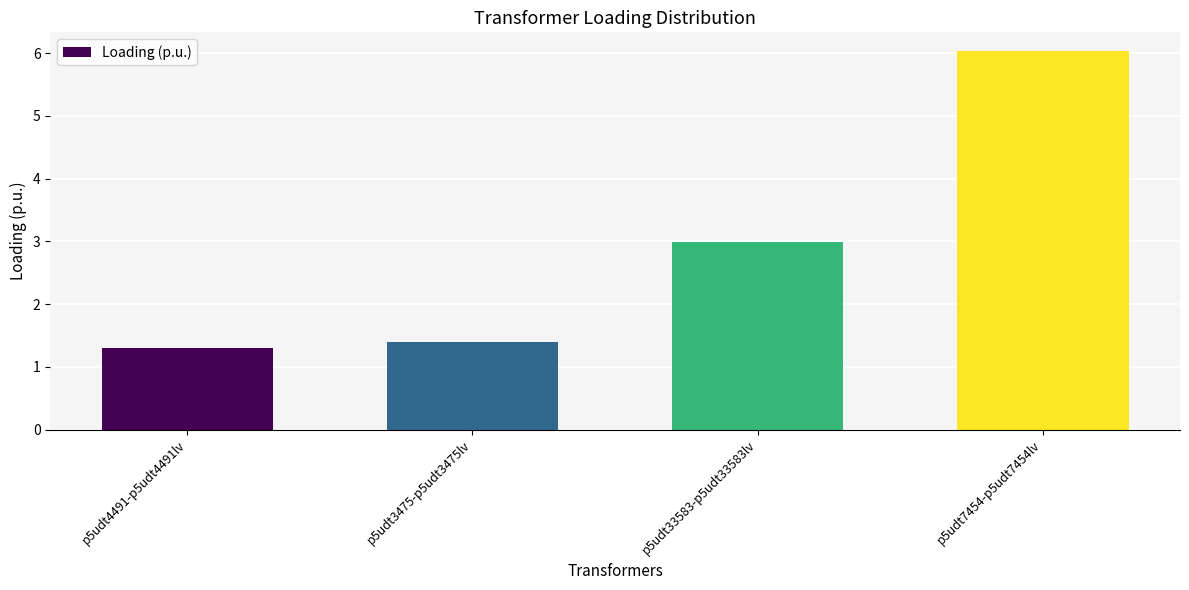

Reading right to left, transcribe all the data shown in this chart.

p5udt7454-p5udt7454lv=6.0	p5udt33583-p5udt33583lv=3.0	p5udt3475-p5udt3475lv=1.4	p5udt4491-p5udt4491lv=1.3